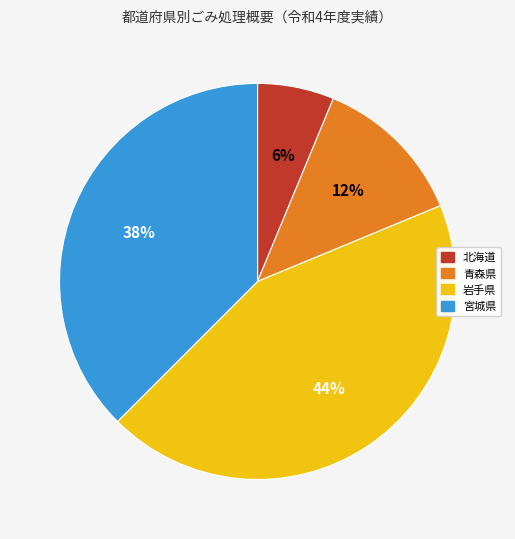

To the nearest percent, what is the average slice percentage?

25%